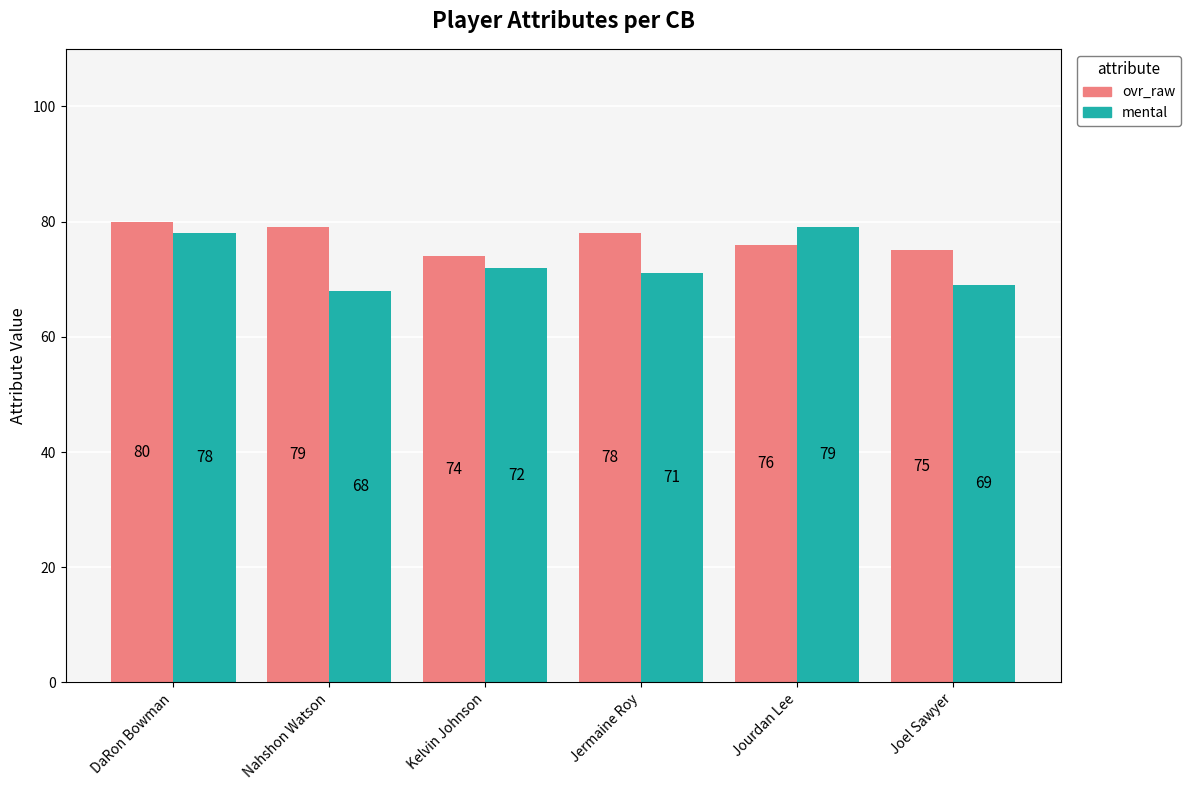

How many categories are shown in the chart?

6